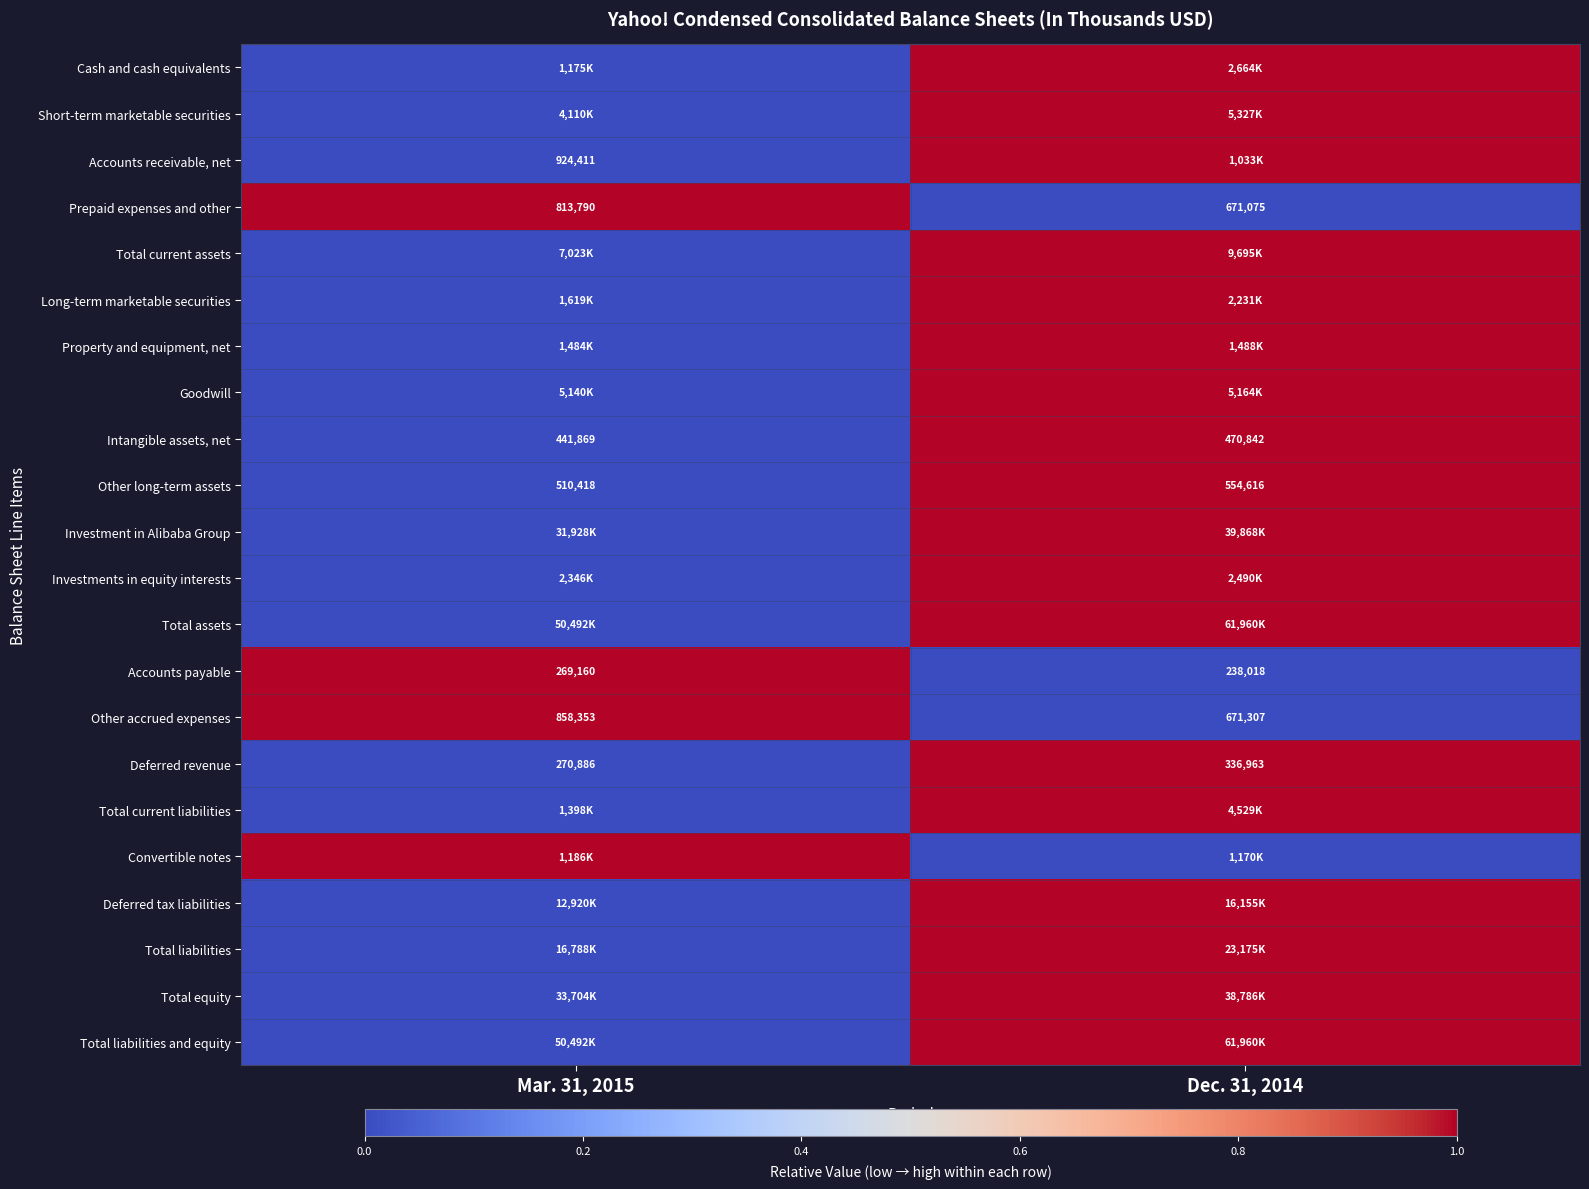

What value does the Prepaid expenses and other series have at Dec. 31, 2014, to the nearest 100?

671100